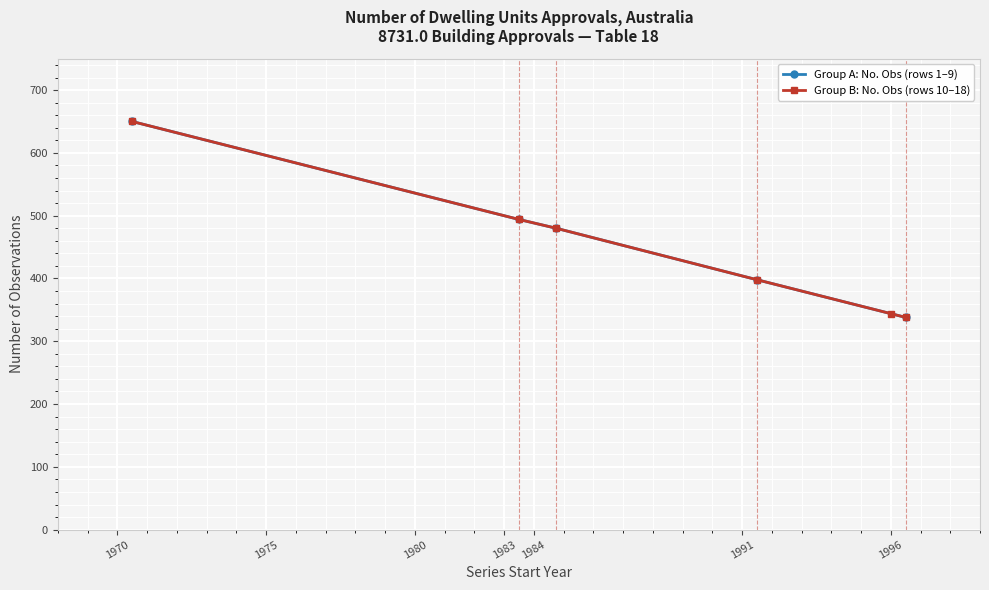

What is the value of the Group A: No. Obs (rows 1–9) point at the 3rd from the left?

480